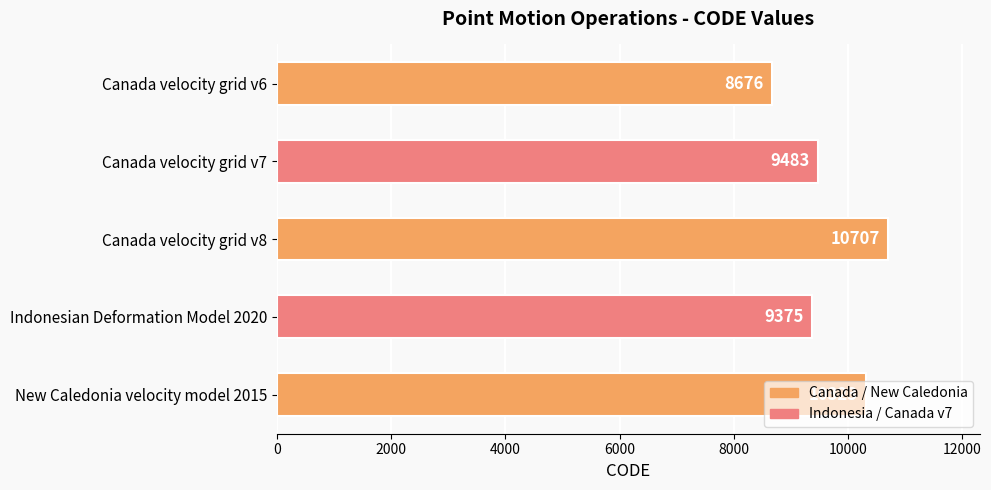

What is the label of the 3rd bar from the bottom?

Canada velocity grid v8